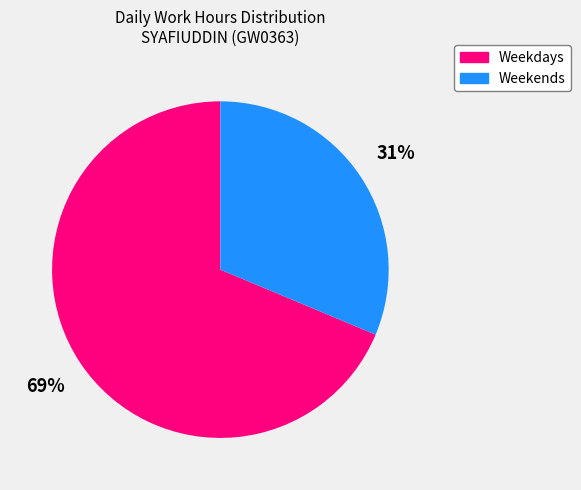

True or false: Weekends accounts for 41% of the total.

False